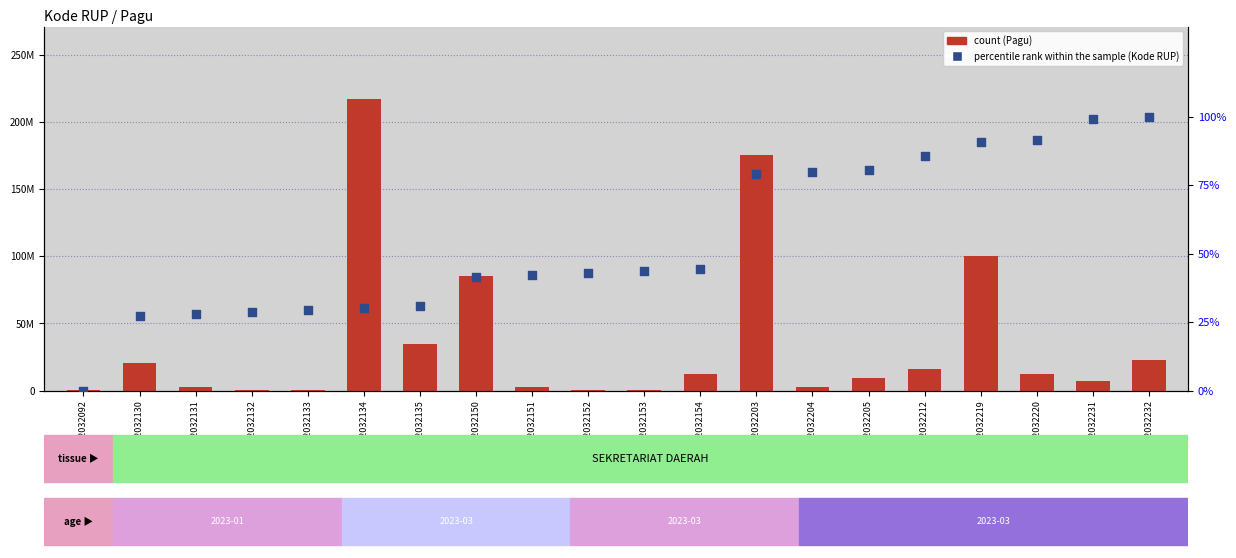

At which category is the sum across all series the highest?

32032134